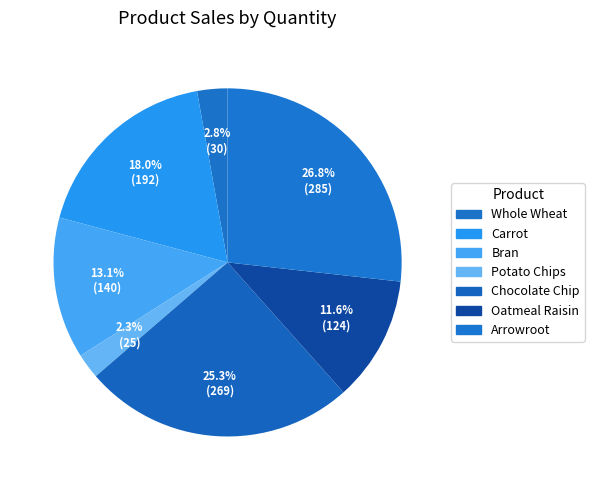

Rank the categories by value from highest to lowest.

Arrowroot, Chocolate Chip, Carrot, Bran, Oatmeal Raisin, Whole Wheat, Potato Chips